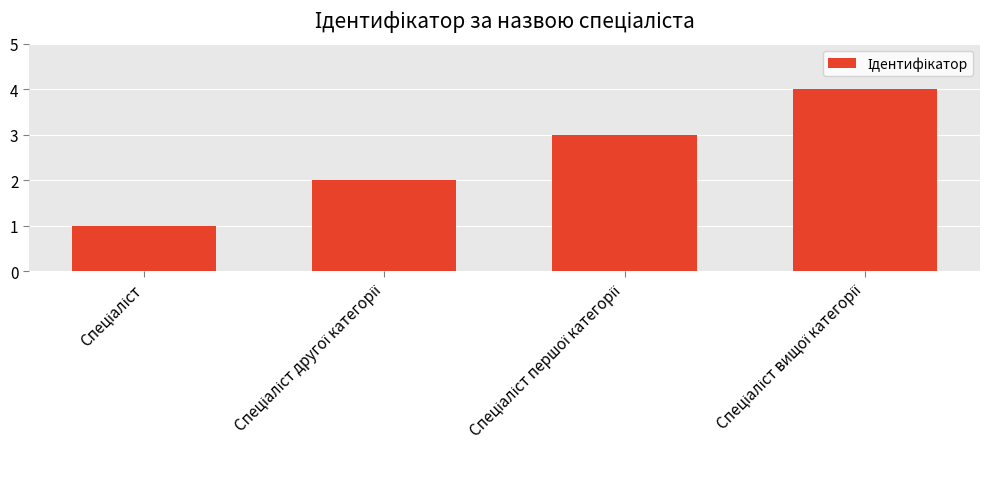

What is the greatest value displayed?

4